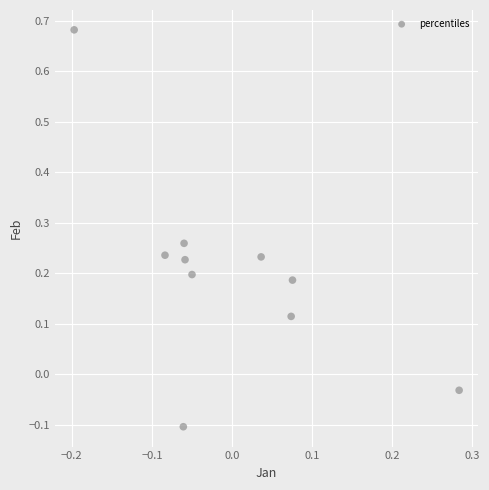

What is the range of Y values (max minus min)?

0.8